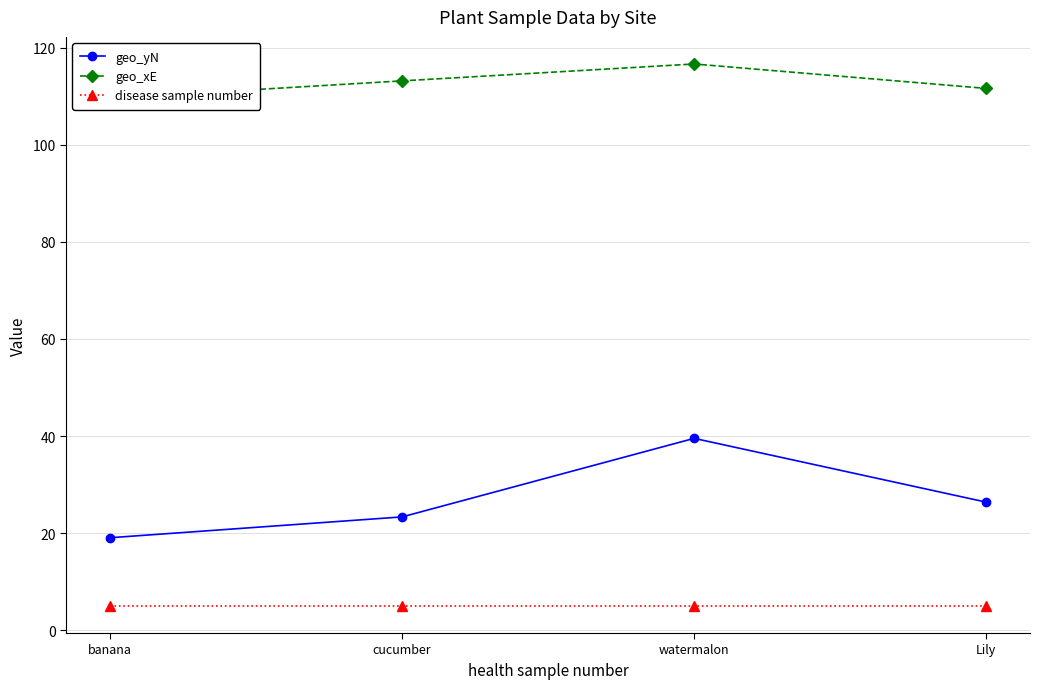

Reading left to right, extract all data points from this chart.

geo_yN: 19.1	23.3	39.5	26.4
geo_xE: 109.6	113.2	116.6	111.6
disease sample number: 5.0	5.0	5.0	5.0